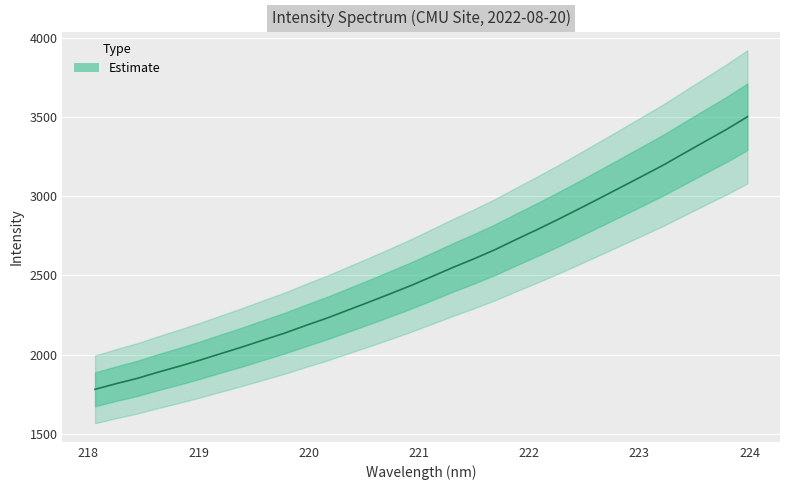

Reading right to left, what are all the values shown in this chart?

223.9802=3501.7	223.7895=3421.3	223.5987=3347.1	223.408=3272.2	223.2172=3196.7	223.0264=3127.0	222.8355=3057.9	222.6447=2989.2	222.4538=2921.0	222.263=2854.1	222.0721=2789.5	221.8812=2727.1	221.6902=2662.9	221.4993=2605.3	221.3083=2550.8	221.1174=2493.2	220.9264=2436.4	220.7354=2383.4	220.5444=2331.6	220.3533=2281.1	220.1623=2230.3	219.9712=2184.2	219.7801=2135.9	219.589=2092.9	219.3979=2049.2	219.2067=2008.1	219.0156=1966.3	218.8244=1927.1	218.6332=1890.0	218.442=1850.3	218.2508=1817.0	218.0596=1781.4